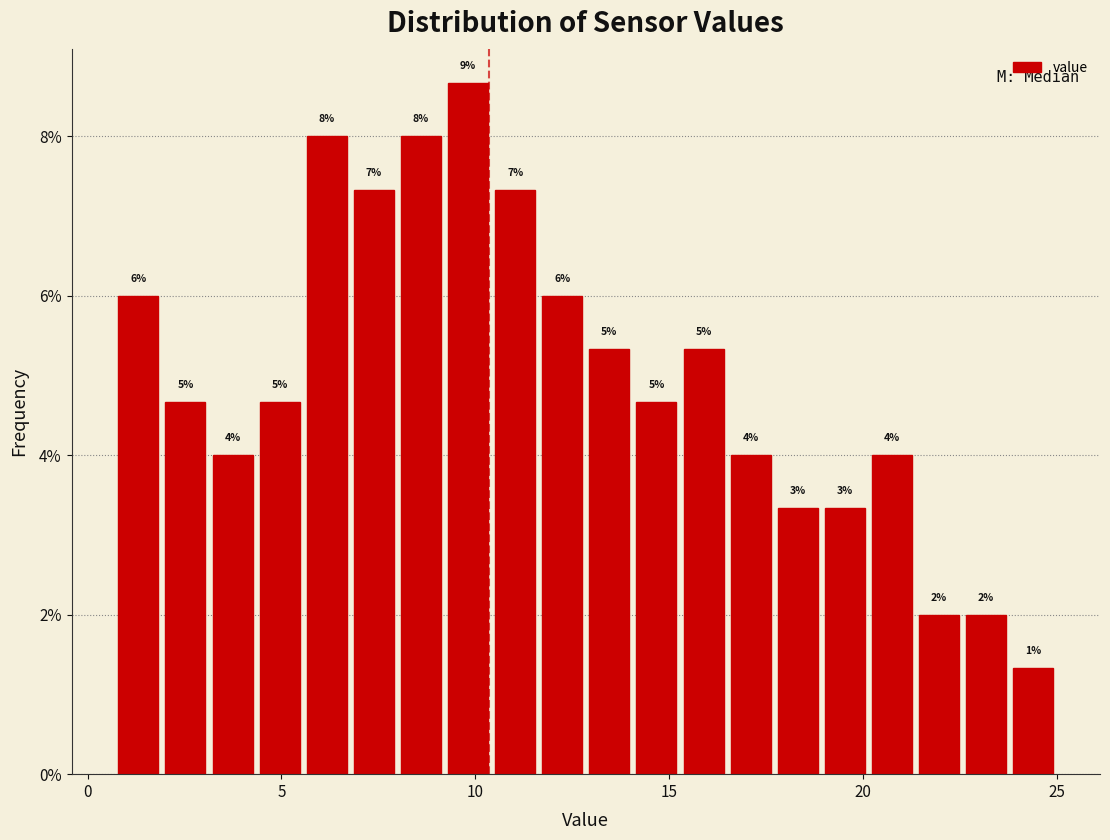

Read against the x-axis, roughly where is the centre of the tallest bar?

10.0